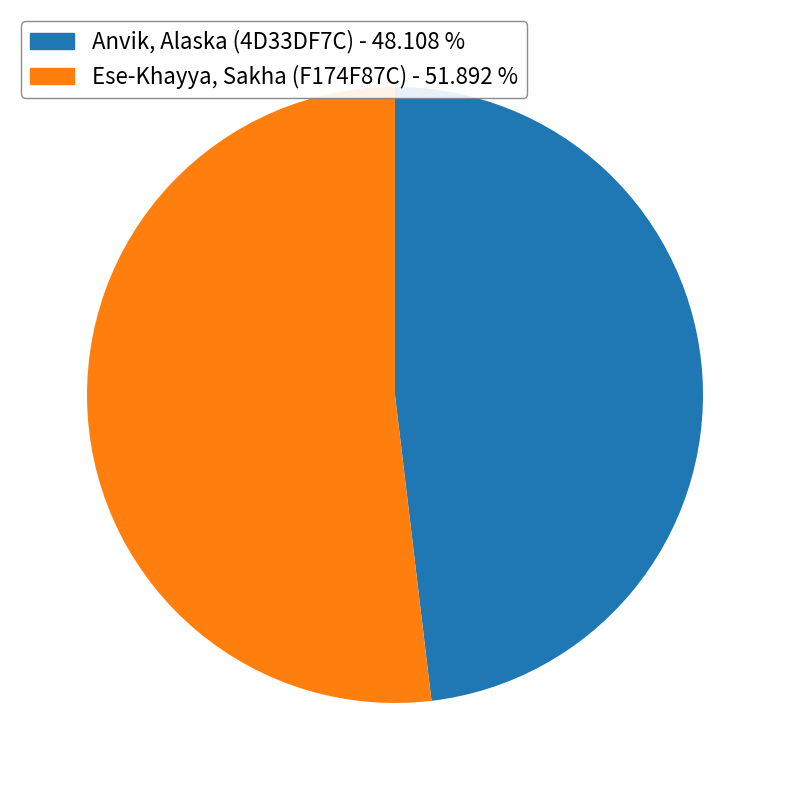

Is there any slice that represents more than half of the pie?

Yes